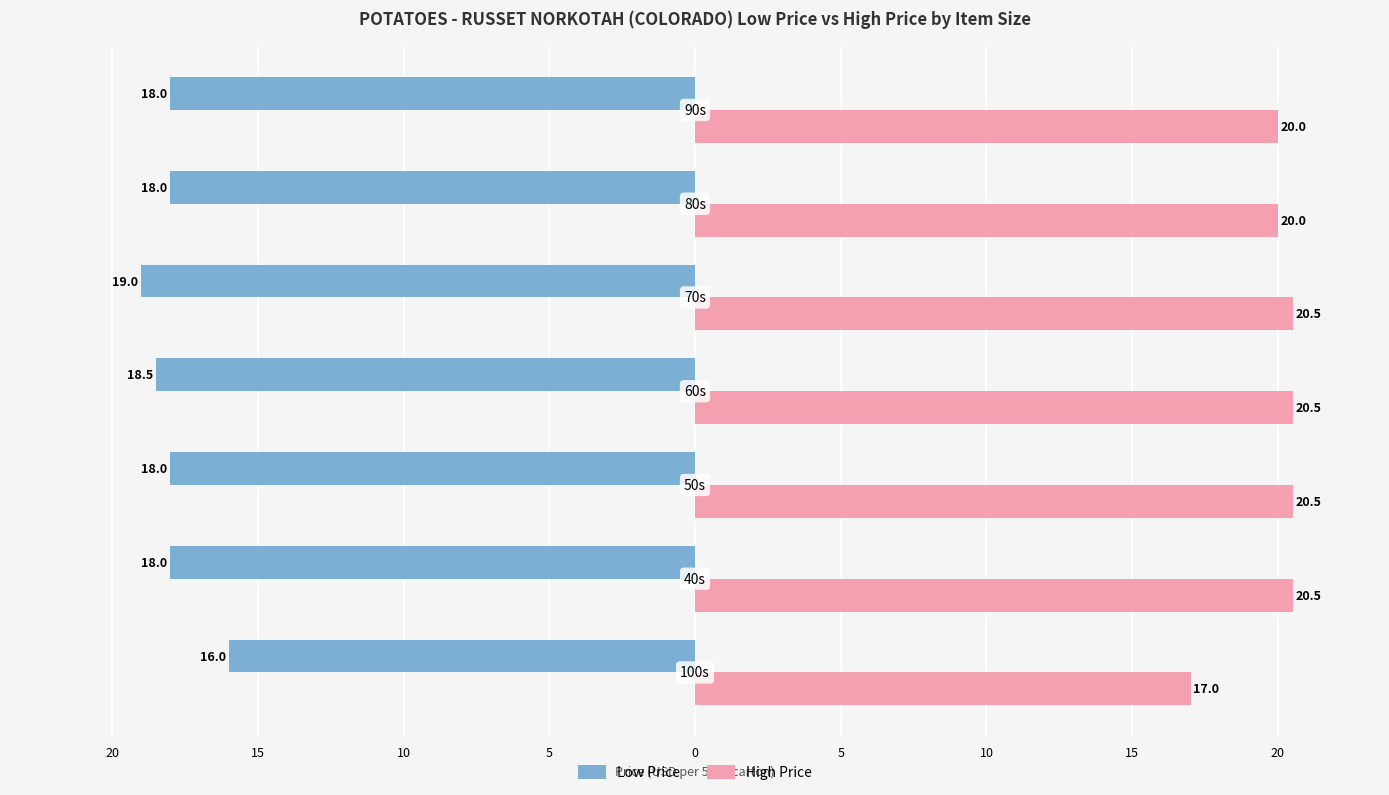

Which series has the largest total across all categories?

High Price